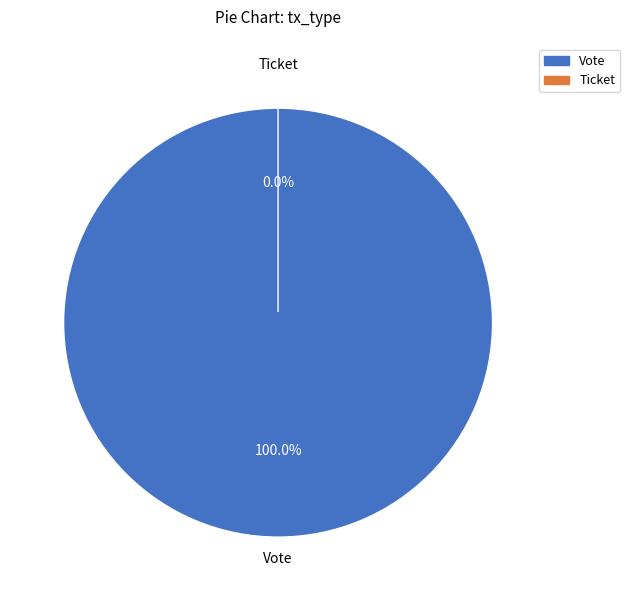

What is the change in value from Vote to Ticket?

-1